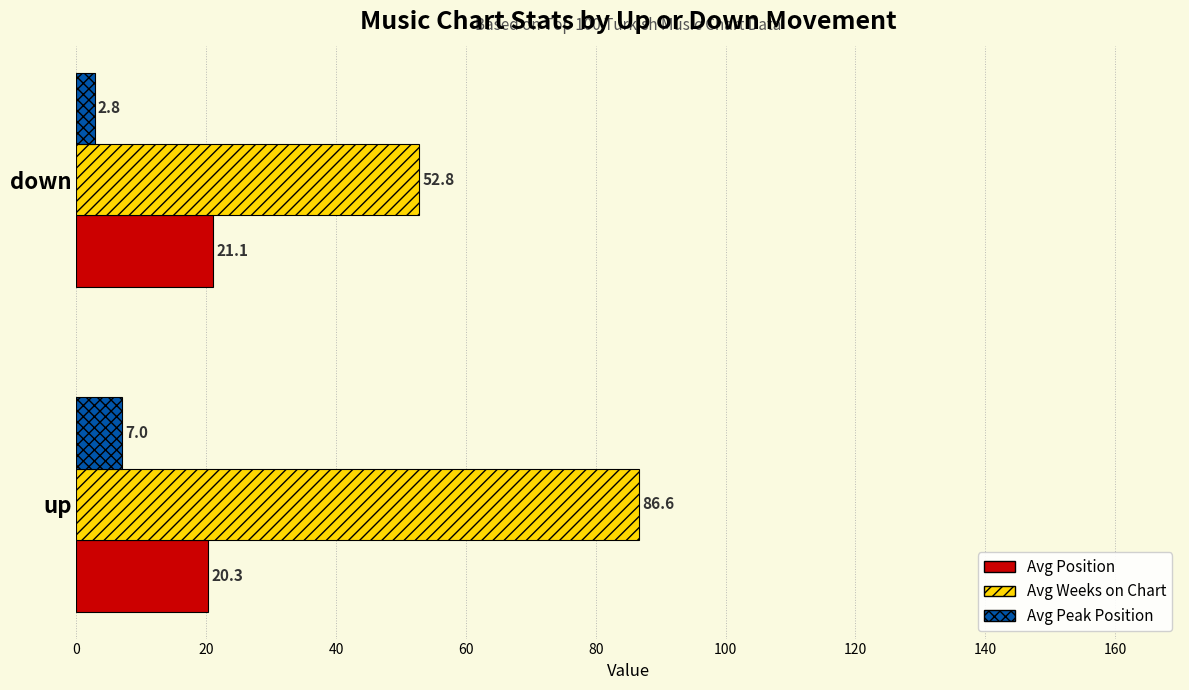

Count the number of categories in the chart.

2